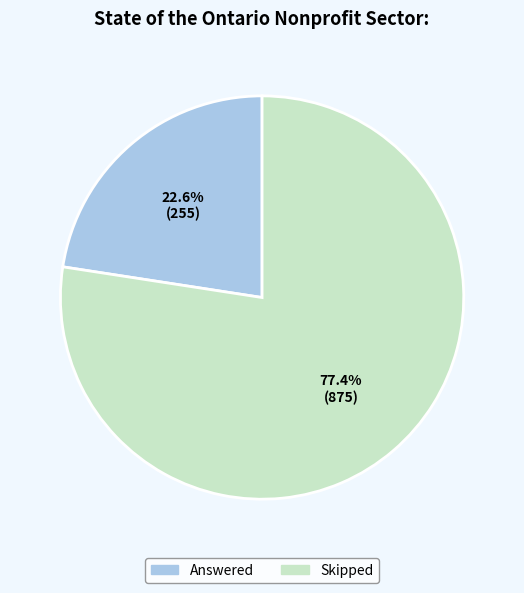

What is the majority slice?

Skipped